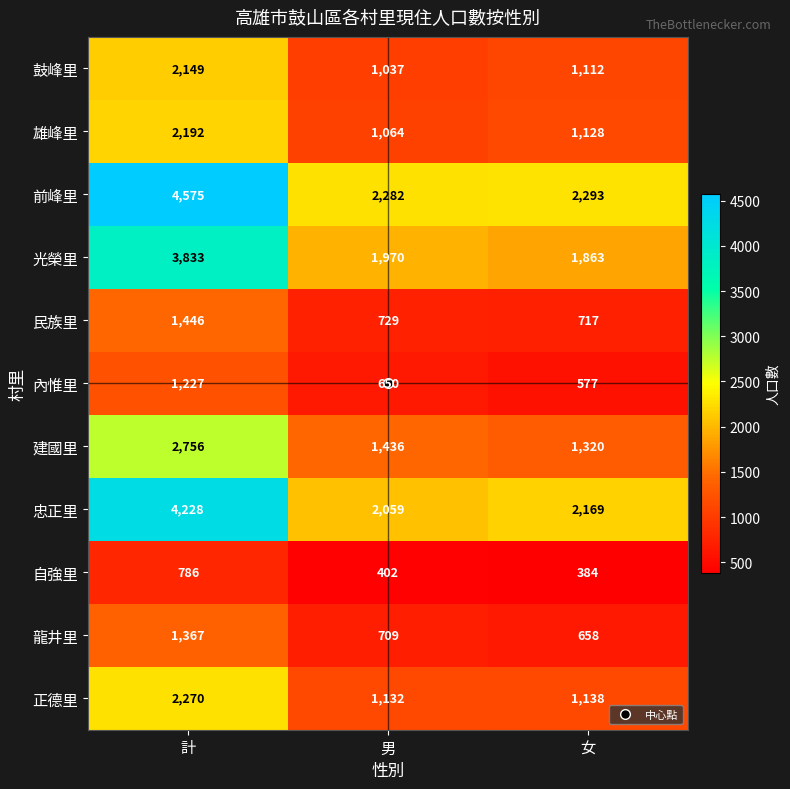

What is the total value across all series at 男?

13470